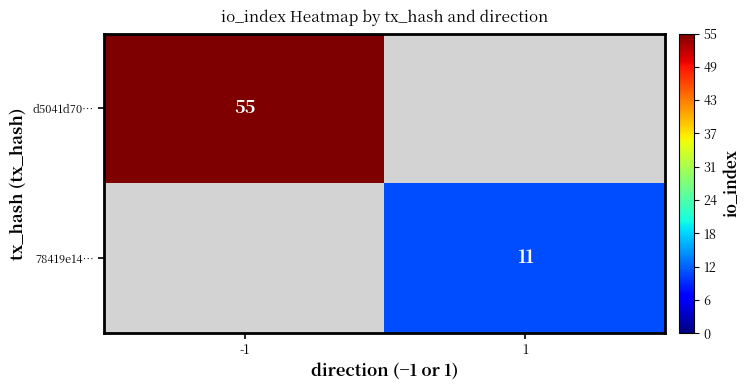

The value of 78419e14… at 1 is 11. True or false?

True